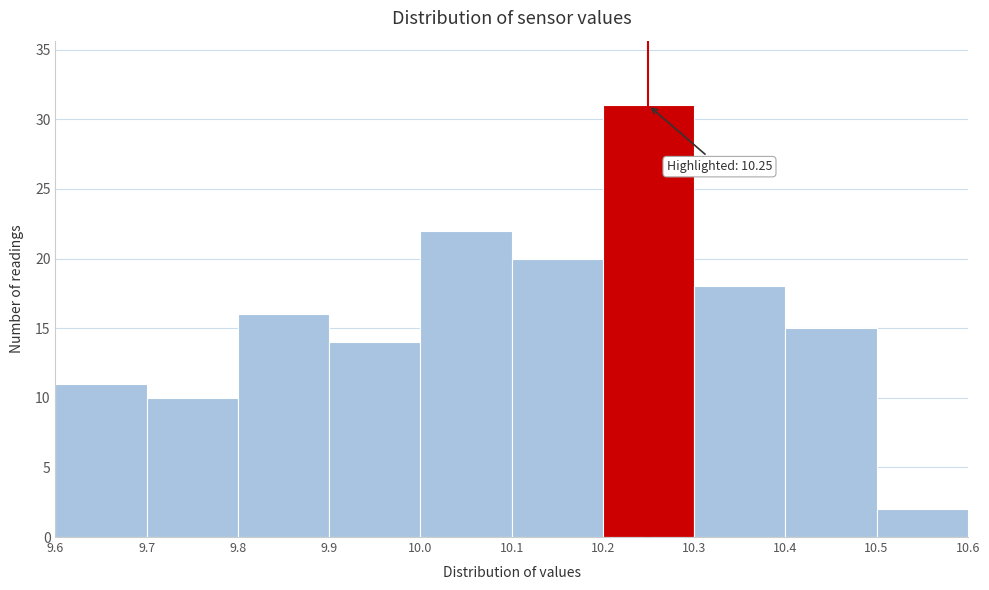

Over which range of the x-axis is the bar tallest?

10.2 to 10.3